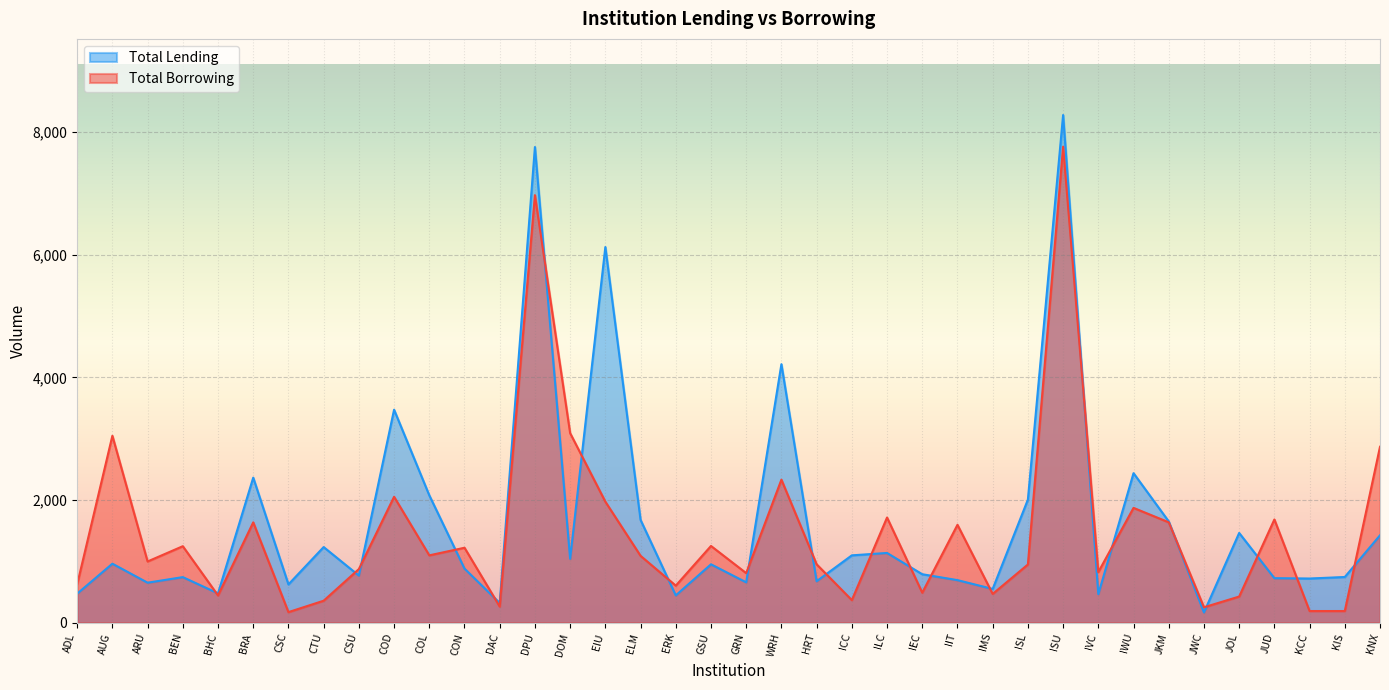

What is the label of the 8th point from the right?

IWU